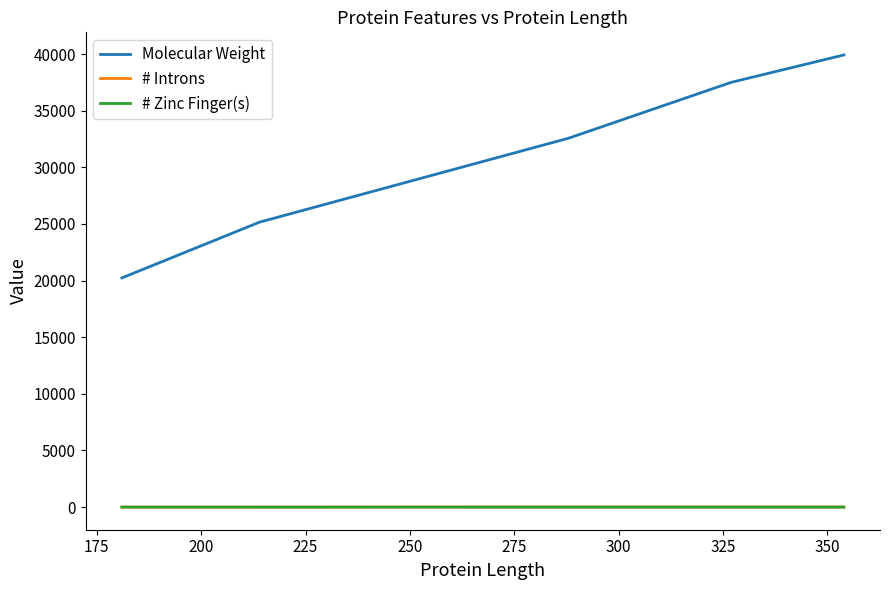

True or false: Molecular Weight has more than 0 points higher than both neighbors.

False